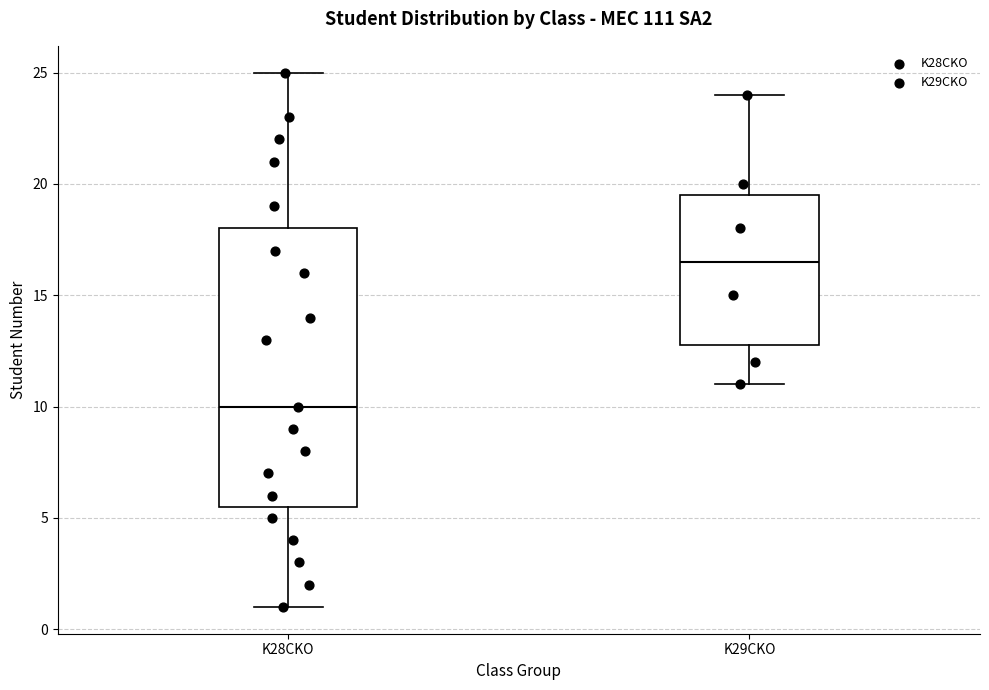

Where does the upper whisker of the box for K28CKO end on the y-axis? The values are not printed on the chart, so give them approximately, as read against the axis.

25.0